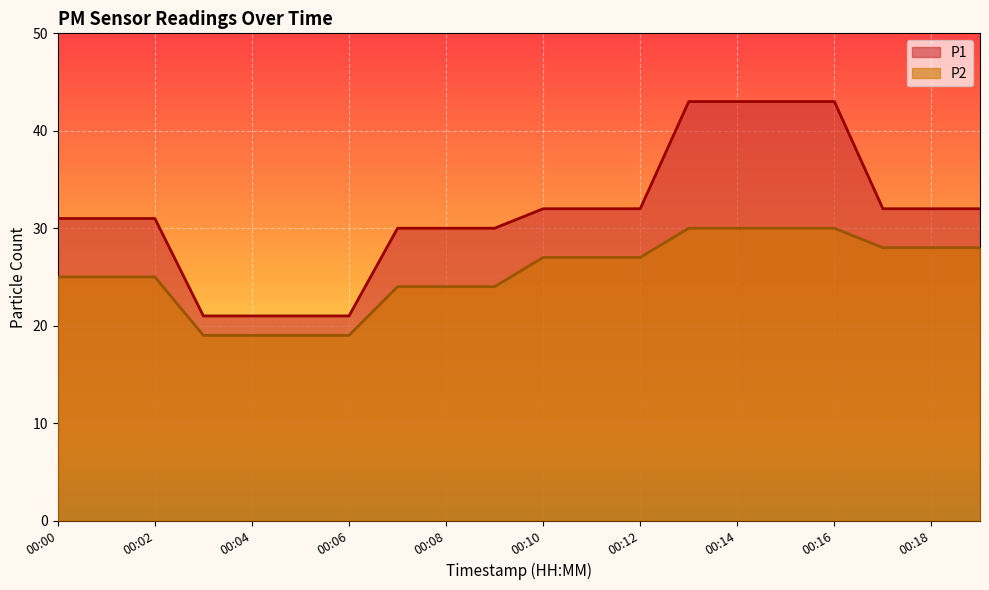

Reading left to right, what are all the values shown in this chart?

P1: 31	31	31	21	21	21	21	30	30	30	32	32	32	43	43	43	43	32	32	32
P2: 25	25	25	19	19	19	19	24	24	24	27	27	27	30	30	30	30	28	28	28